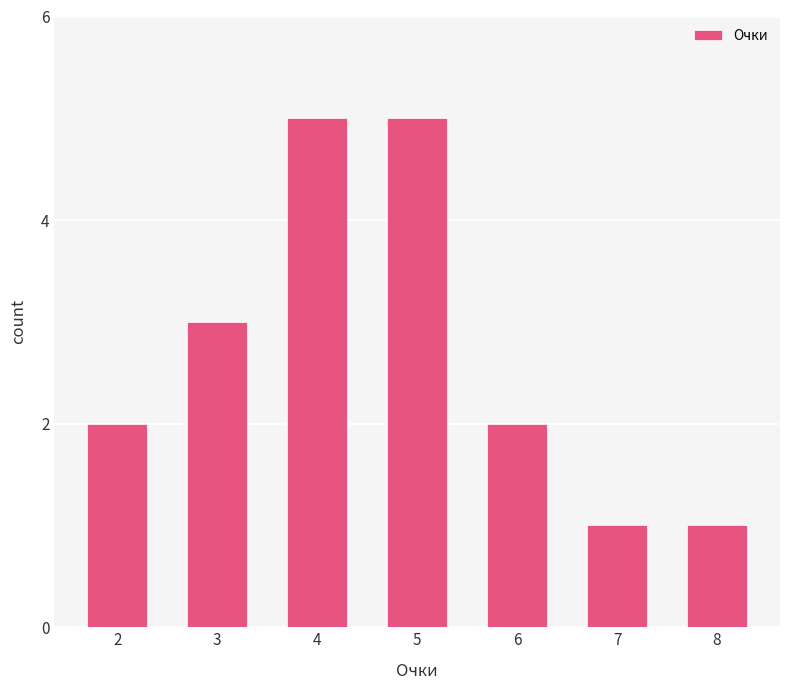

Reading left to right, list all the values displayed in this chart.

2=2	3=3	4=5	5=5	6=2	7=1	8=1